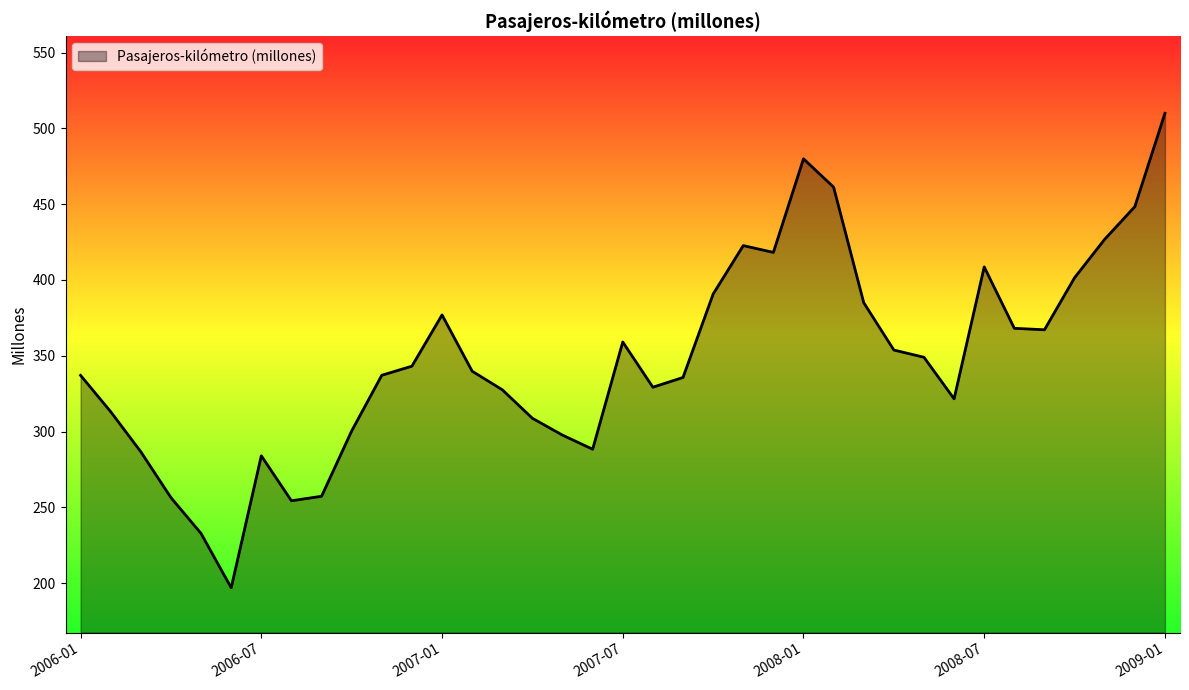

What is the difference between the maximum and minimum values?

313.1